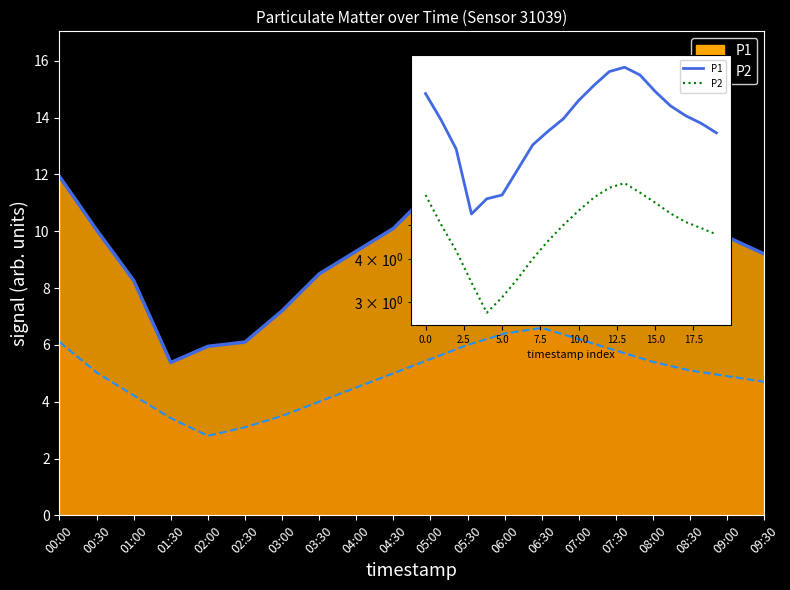

Which category has the lowest value in the P2 line series?

02:00